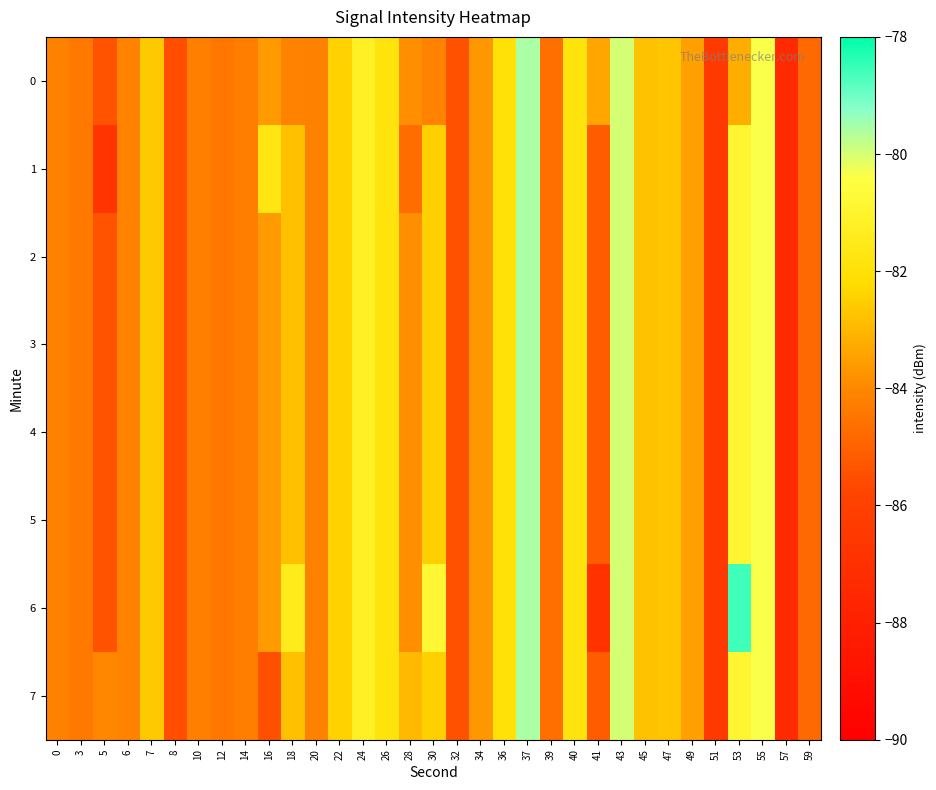

Which category has the lowest value across all series?

57